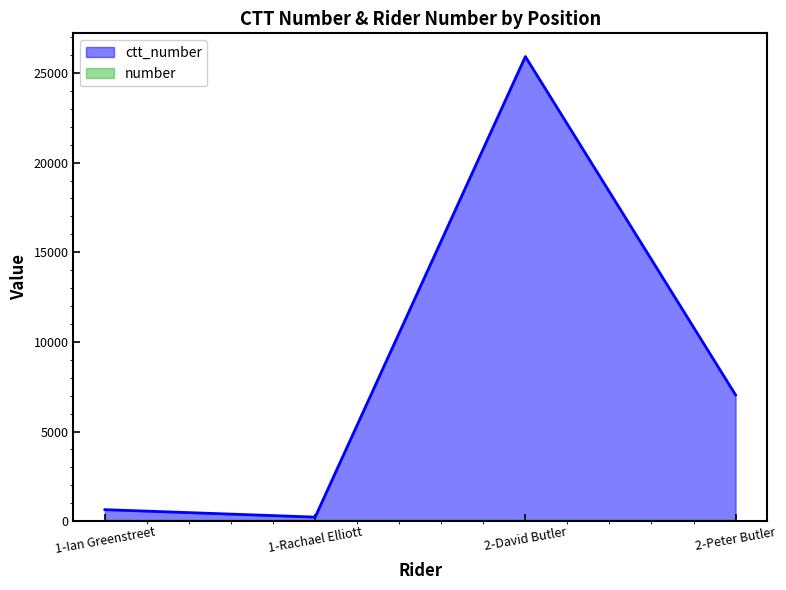

What is the average value of the ctt_number series?

8457